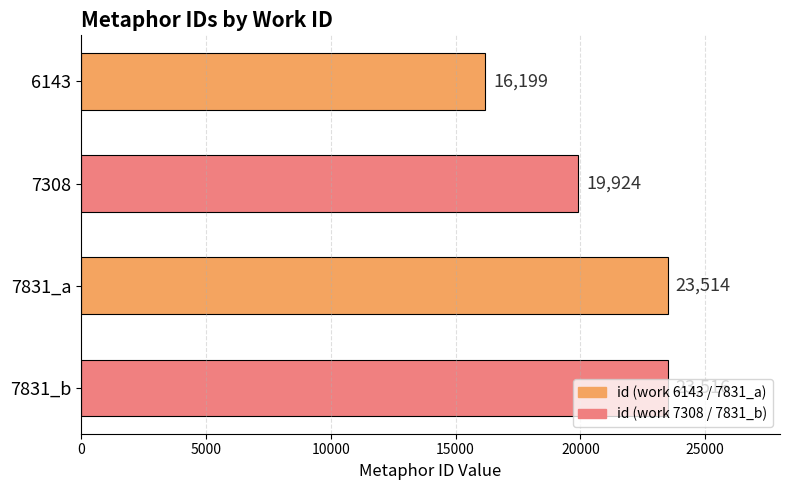

The value at 7831_a is 38286. True or false?

False